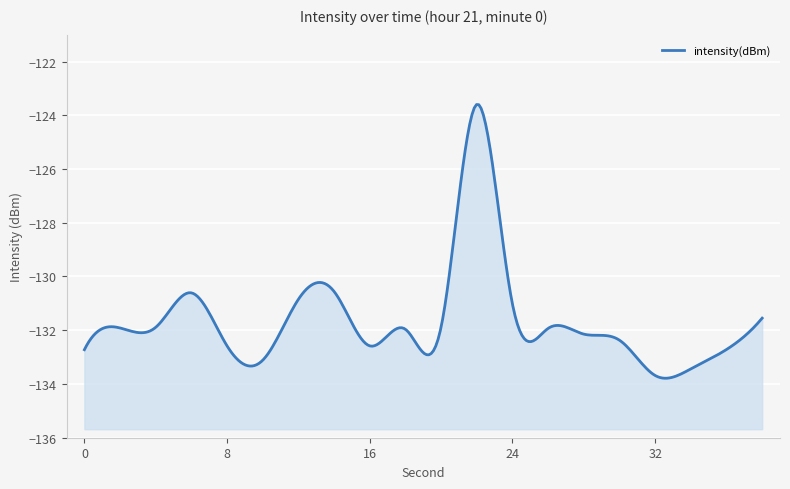

Reading right to left, what are all the values shown in this chart?

-131.6	-132.7	-133.4	-133.7	-132.4	-132.1	-131.9	-131.0	-123.6	-131.9	-132.0	-132.6	-130.6	-130.8	-133.1	-132.6	-130.6	-131.9	-131.9	-132.7